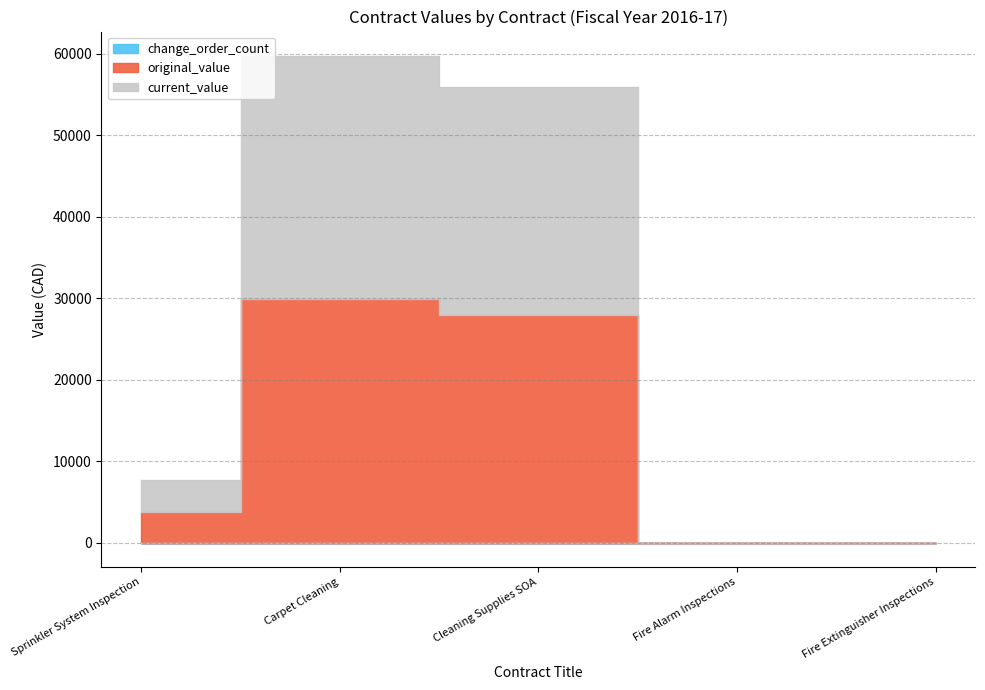

What is the label of the 5th point from the left?

Fire Extinguisher Inspections